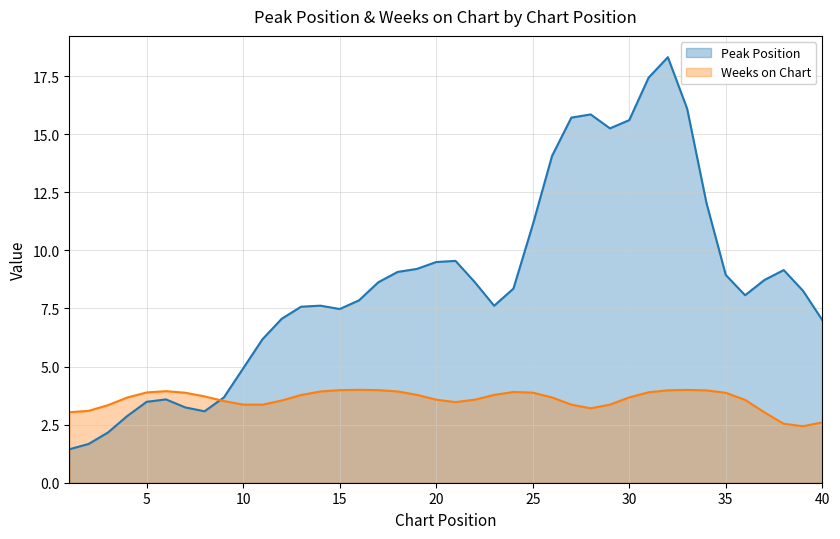

True or false: Weeks on Chart and Peak Position cross at least once.

True